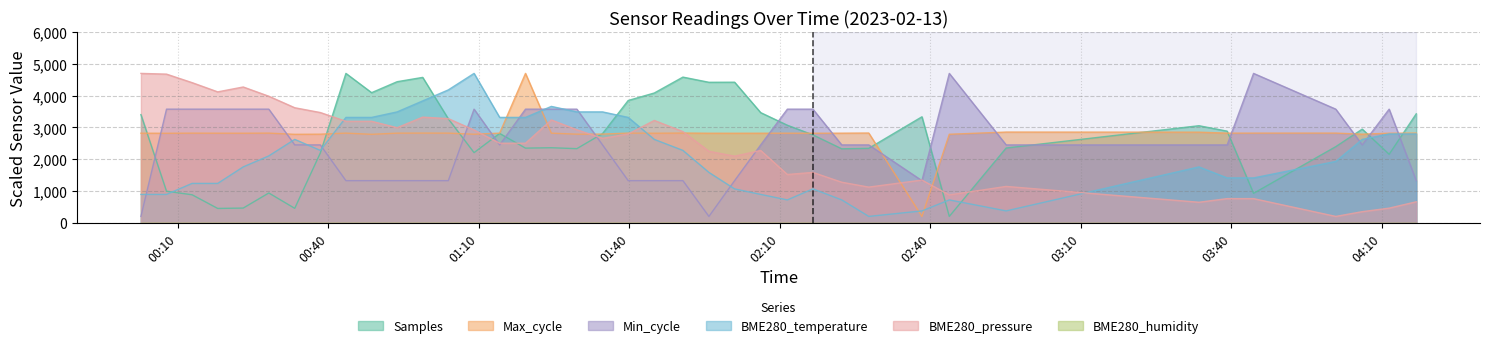

What is the maximum value for Min_cycle?

4700.0